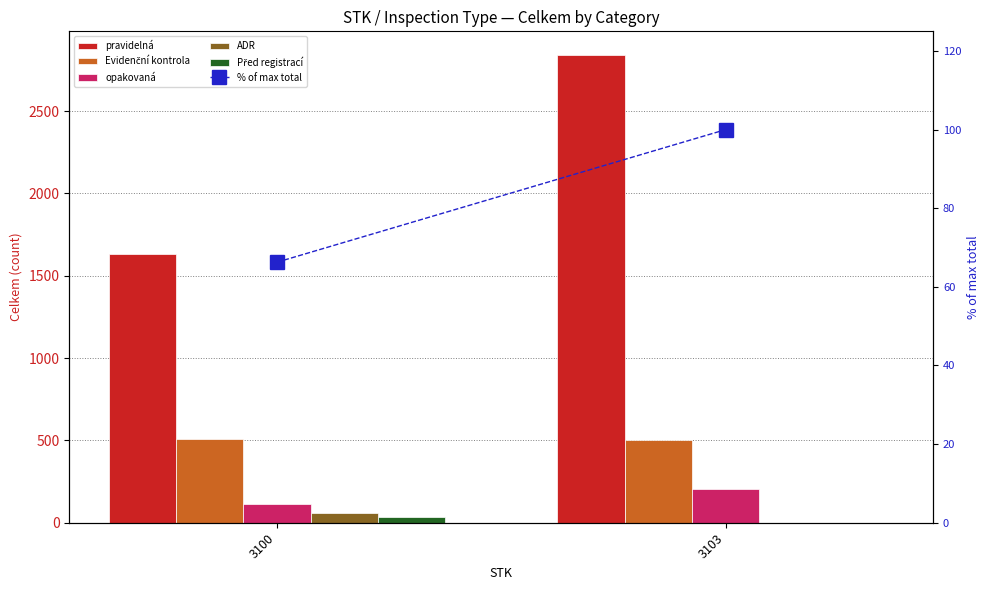

Are the bars grouped side by side (vs. stacked)?

Yes